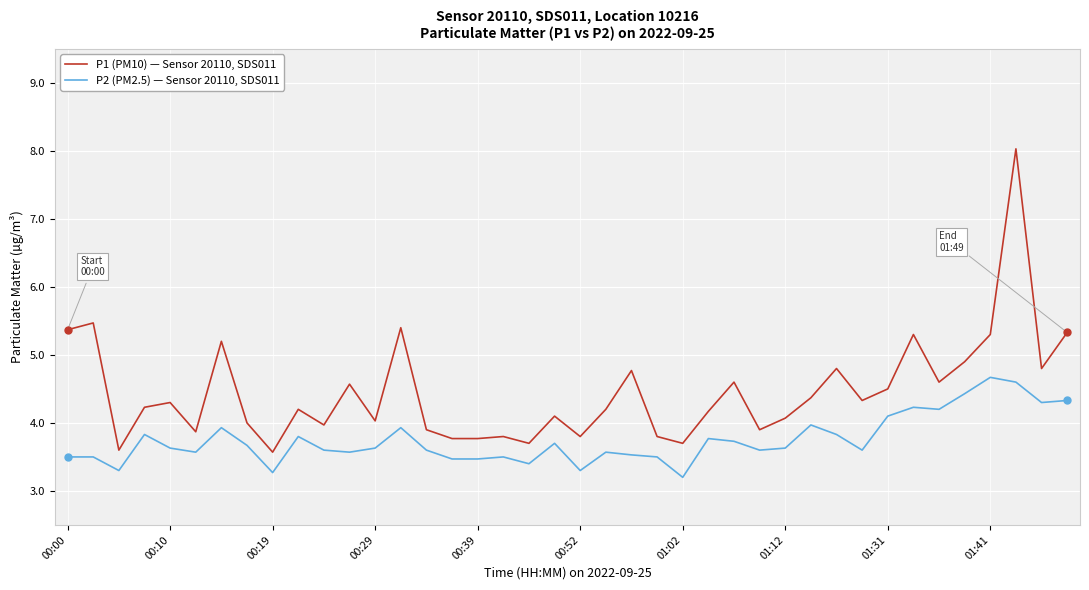

What is the average value of the P2 (PM2.5) — Sensor 20110, SDS011 series?

3.7